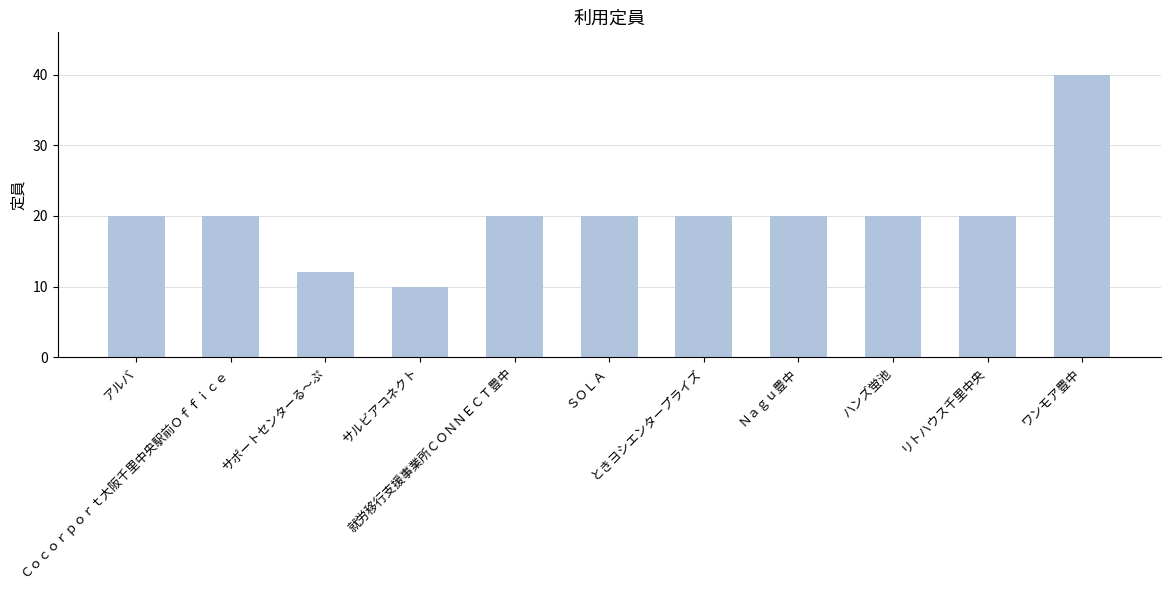

The value at アルバ is 20. True or false?

True